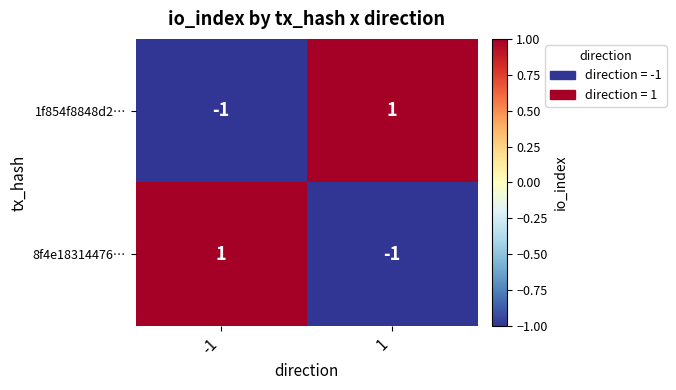

True or false: 8f4e18314476… has a value of 1 at -1.

True